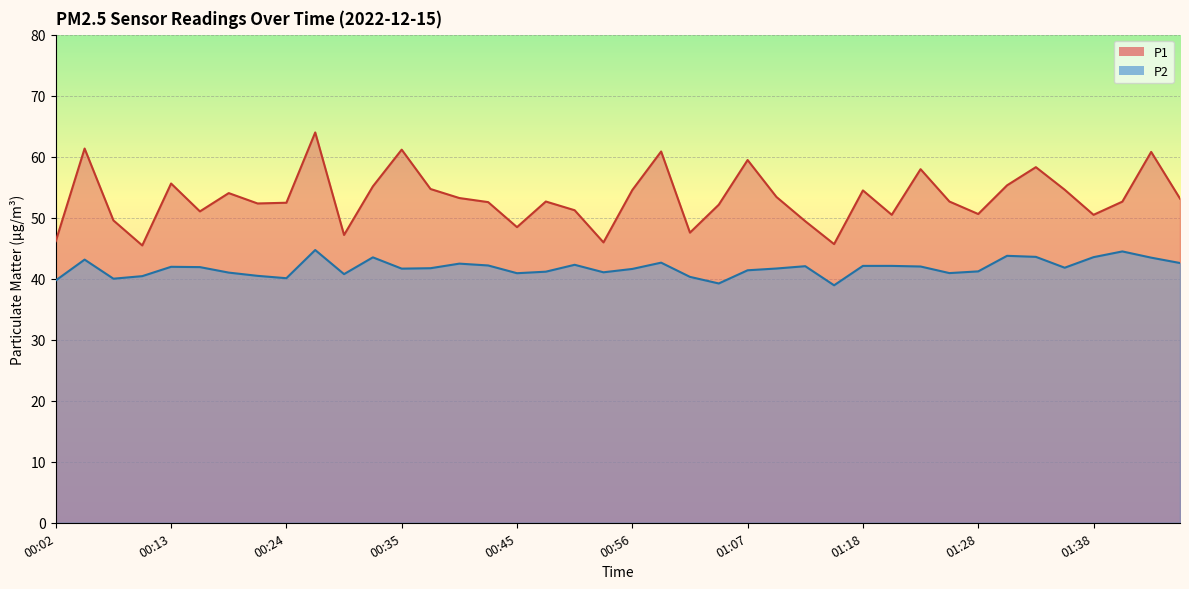

What position from the right is 00:43?

25